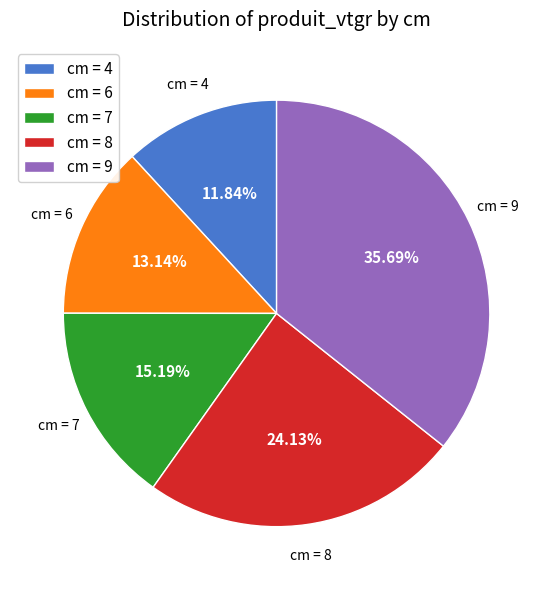

Is there any slice that represents more than half of the pie?

No